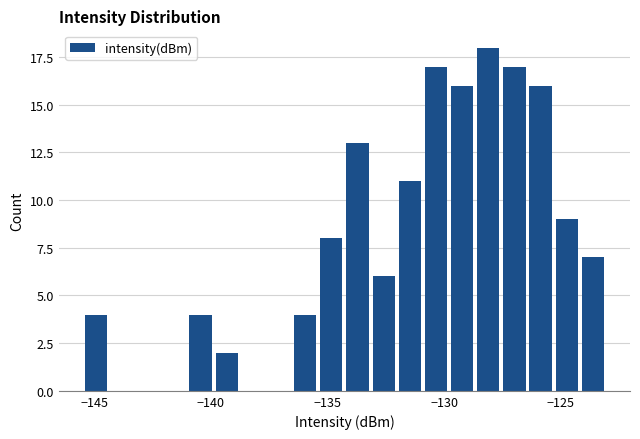

Around what value on the x-axis is the tallest bar? Give the approximate position of its centre, as read against the axis.

-128.0